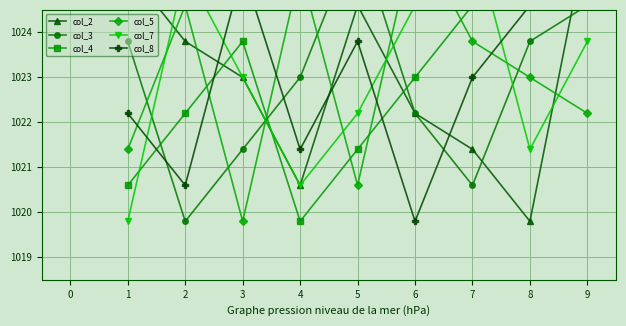

How many series are shown in this chart?

6